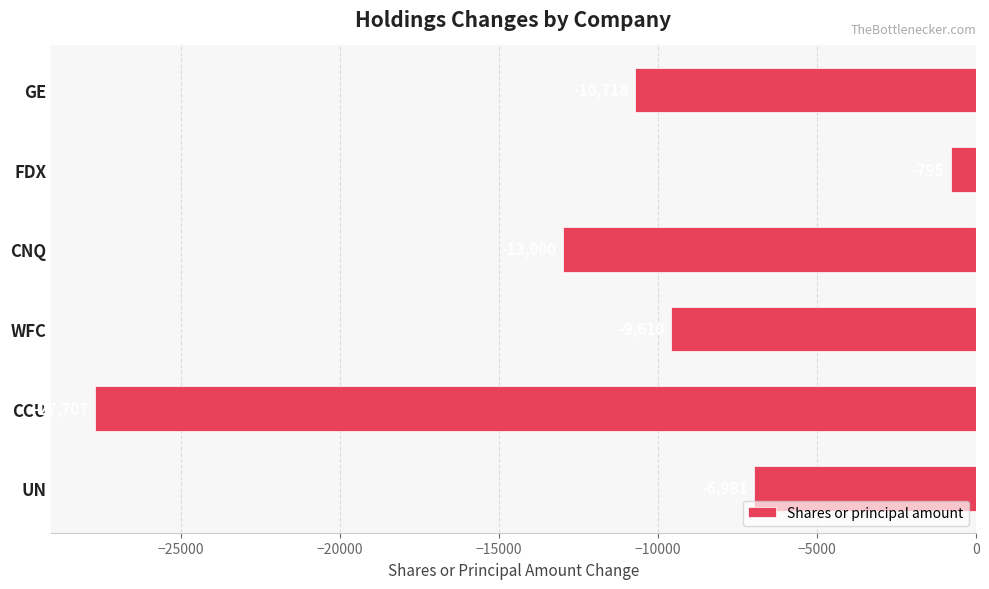

The value at CCU is -17142. True or false?

False